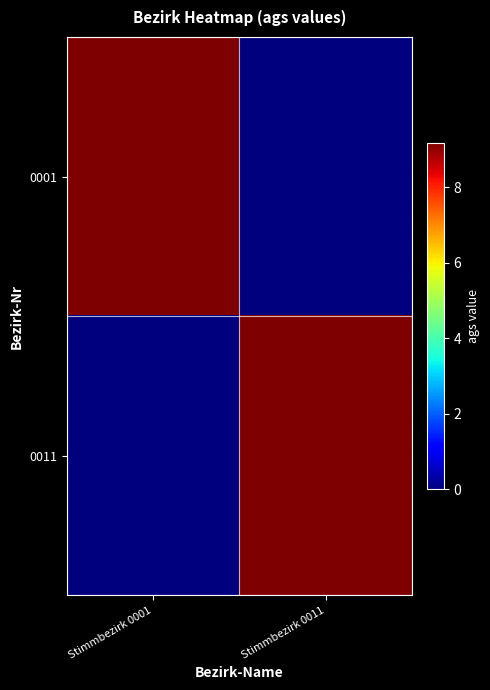

What is the total value across all series at Stimmbezirk 0001?

9180119